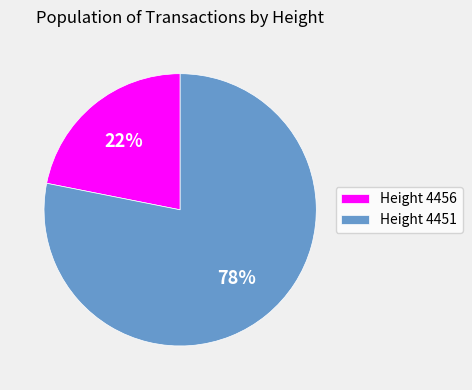

True or false: Height 4456 accounts for 16% of the total.

False